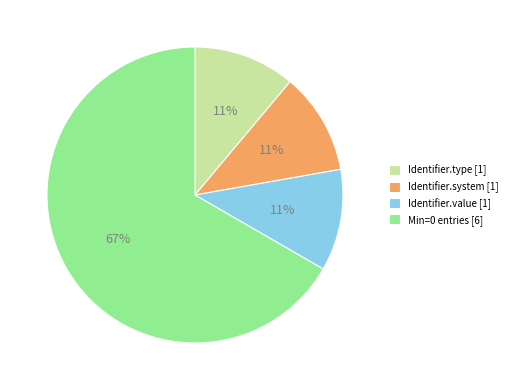

Between Identifier.type [1] and Min=0 entries [6], which is larger?

Min=0 entries [6]